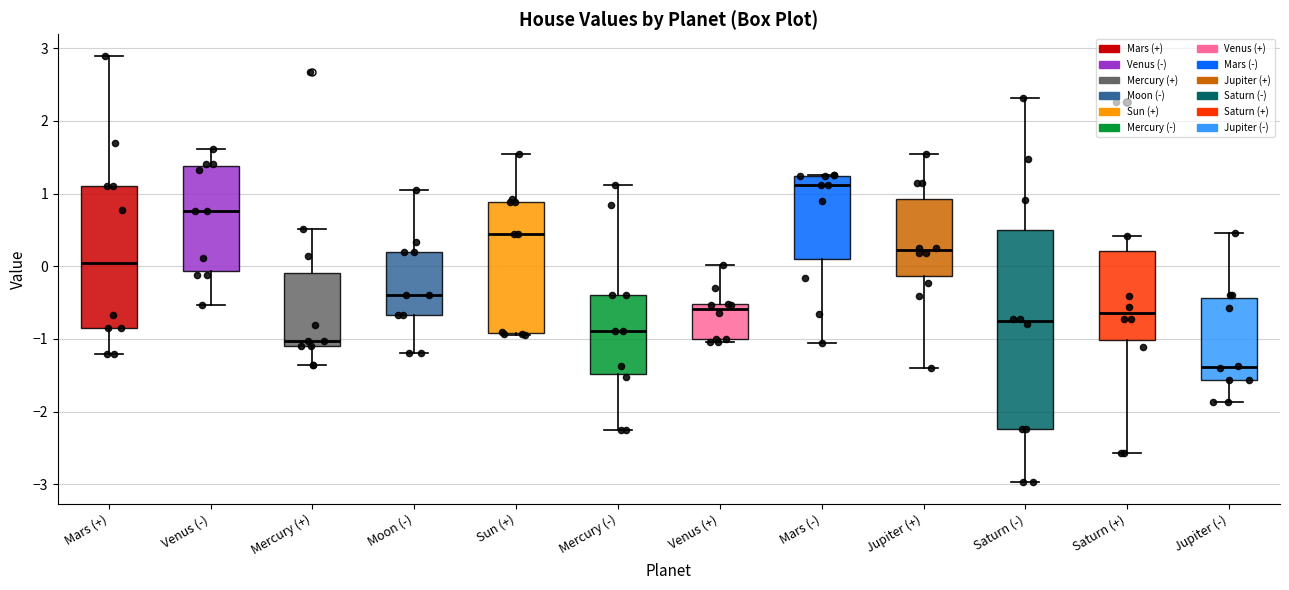

Reading left to right, transcribe this box plot: for each box, give where its median line is, the range the box spans, and where its two whiskers end, as read against the y-axis. The values are not printed on the chart, so give them approximately, as read against the axis.

Mars (+): median 0.1, box -0.8 to 1.1, whiskers -1.2 to 2.9
Venus (-): median 0.8, box -0.1 to 1.4, whiskers -0.5 to 1.6
Mercury (+): median -1.0, box -1.1 to -0.1, whiskers -1.4 to 0.5
Moon (-): median -0.4, box -0.7 to 0.2, whiskers -1.2 to 1.0
Sun (+): median 0.4, box -0.9 to 0.9, whiskers -0.9 to 1.5
Mercury (-): median -0.9, box -1.5 to -0.4, whiskers -2.3 to 1.1
Venus (+): median -0.6, box -1.0 to -0.5, whiskers -1.0 (just below the box's lower edge) to 0.0
Mars (-): median 1.1, box 0.1 to 1.2, whiskers -1.1 to 1.3
Jupiter (+): median 0.2, box -0.1 to 0.9, whiskers -1.4 to 1.6
Saturn (-): median -0.8, box -2.2 to 0.5, whiskers -3.0 to 2.3
Saturn (+): median -0.6, box -1.0 to 0.2, whiskers -2.6 to 0.4
Jupiter (-): median -1.4, box -1.6 to -0.4, whiskers -1.9 to 0.5